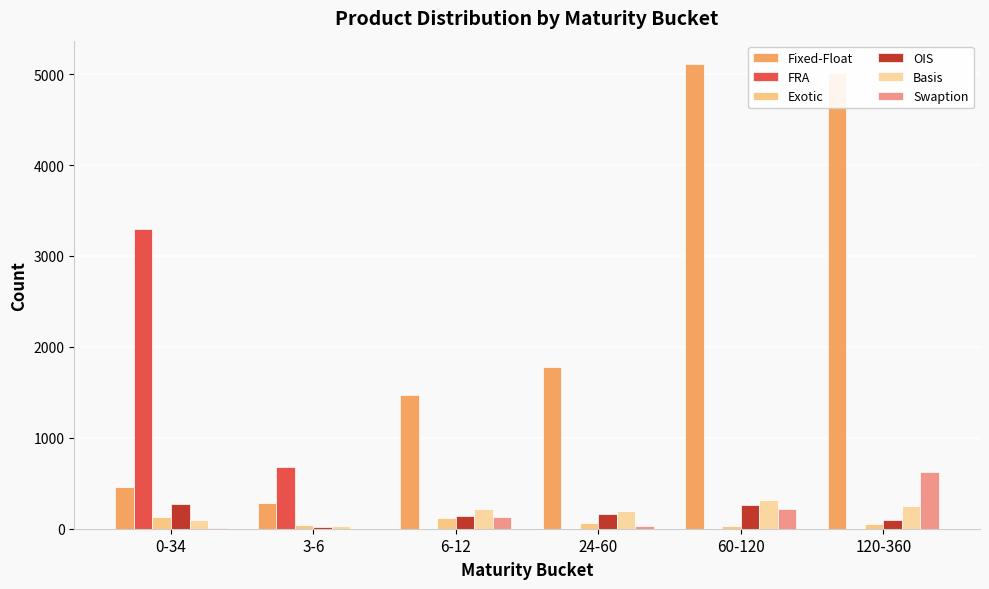

How many data points does each series have?

6